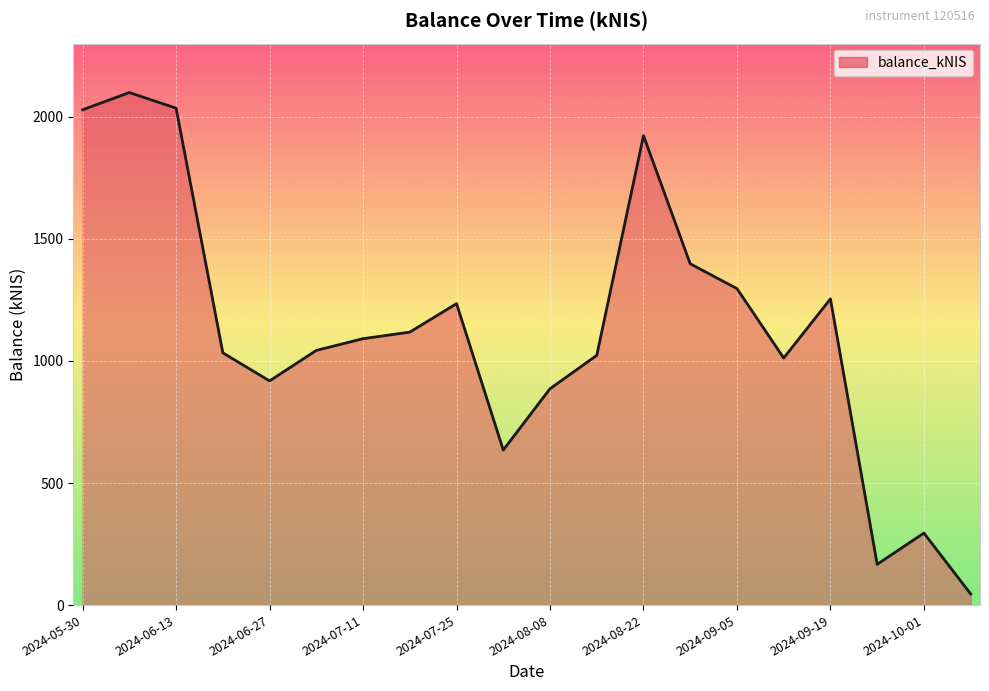

True or false: there are more than 1 points higher than both neighbors.

True